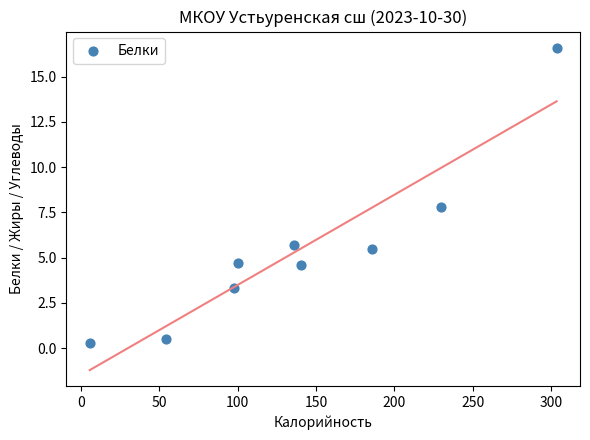

What Y value in the scatter plot is closest to 8?

7.8